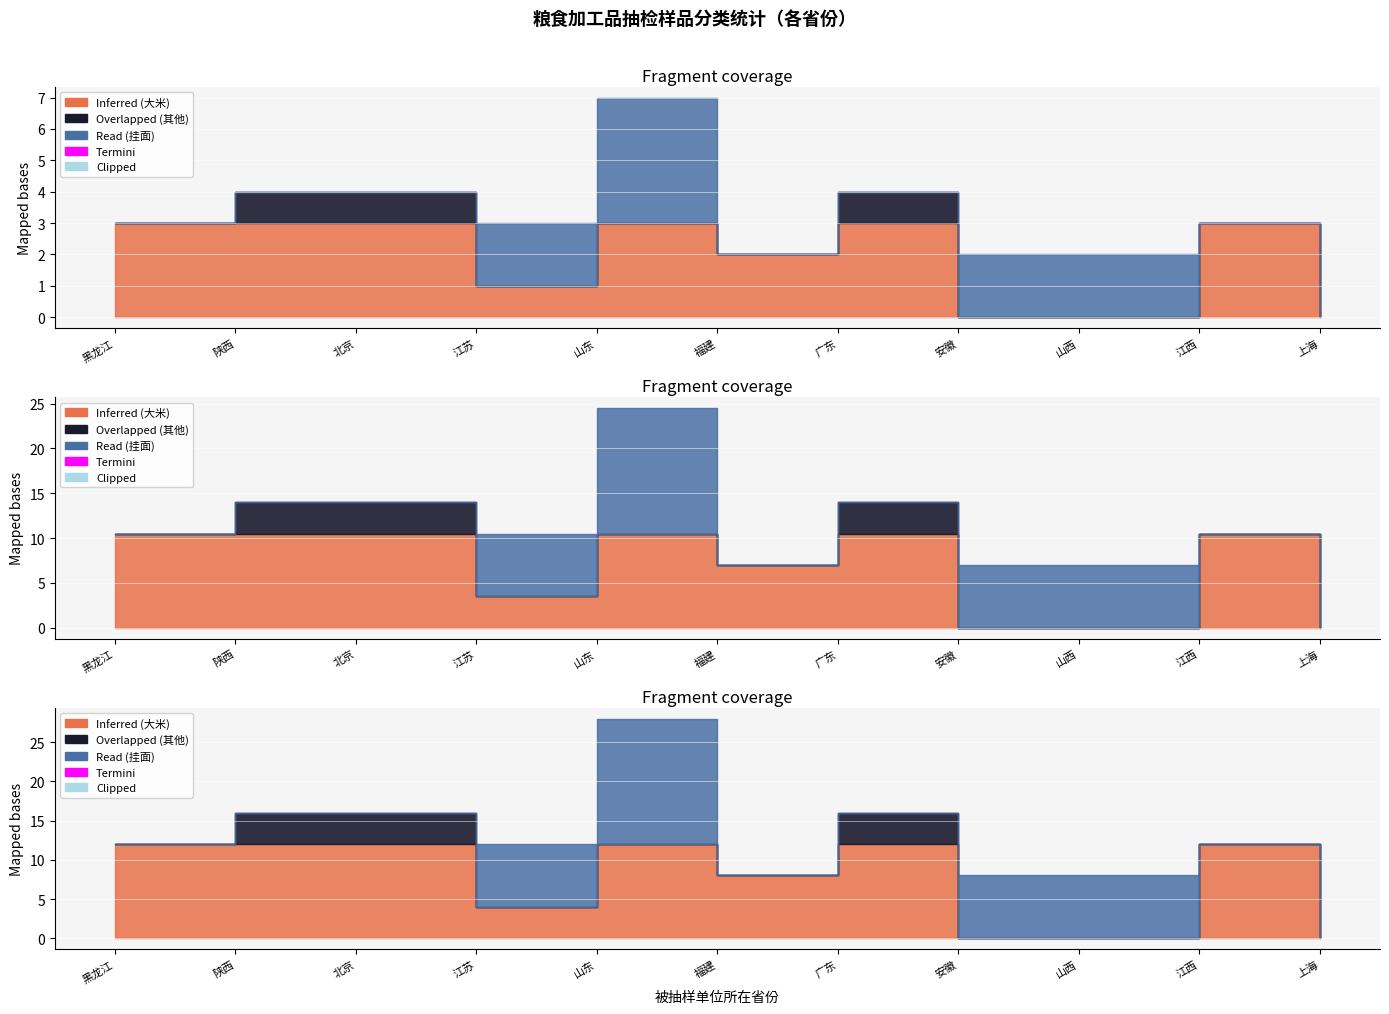

How many data points in 其他谷物粉类制成品 are above 1?

7